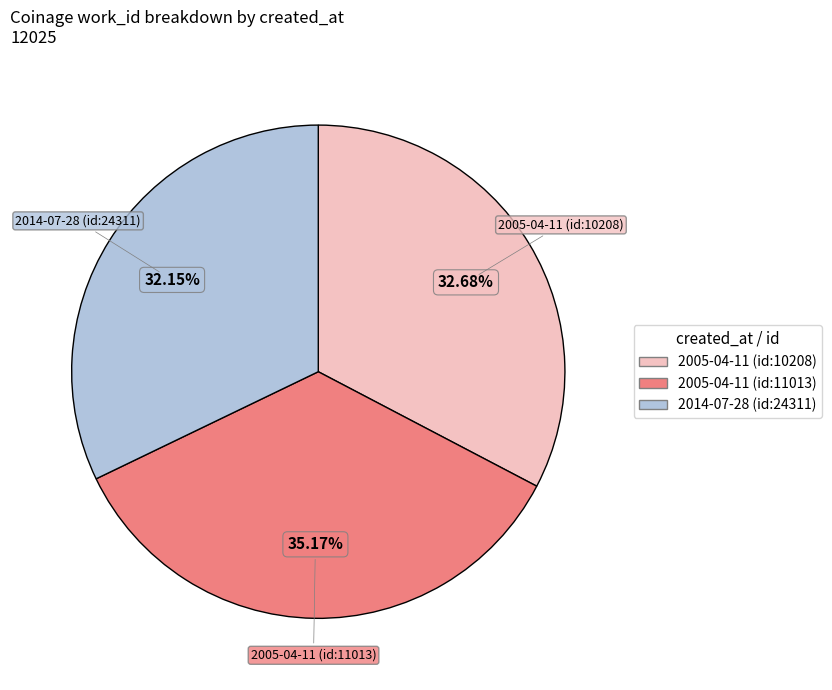

Is there a majority slice in this chart?

No